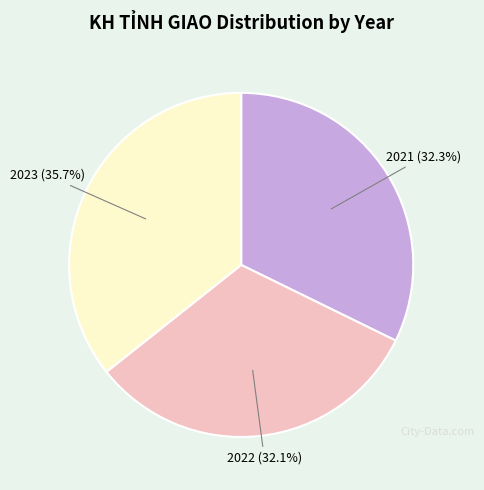

To the nearest percent, what percentage of the pie is 2021?

32%